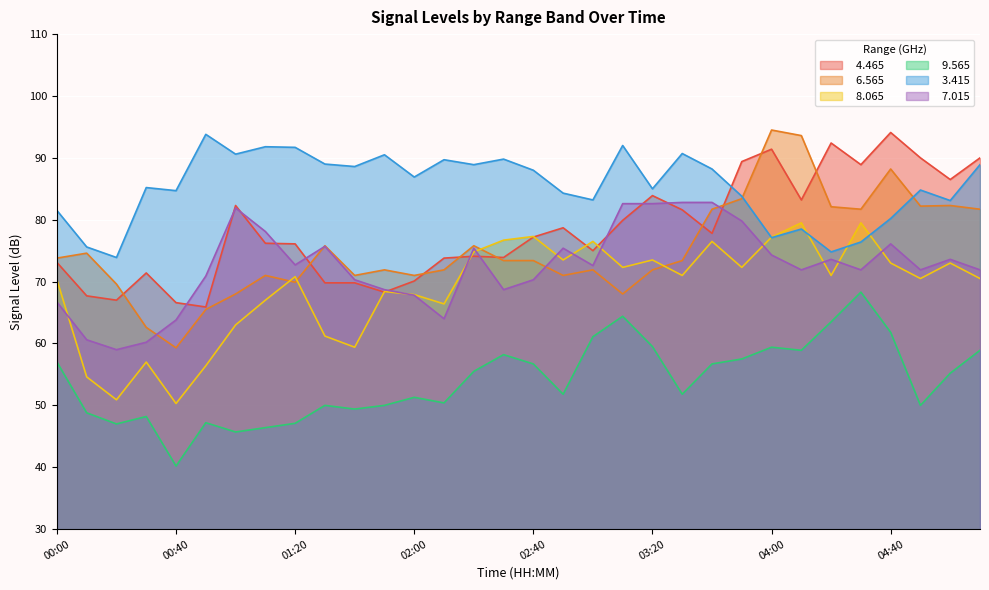

What is the value of the   7.015 point at the 20th from the left?

82.6